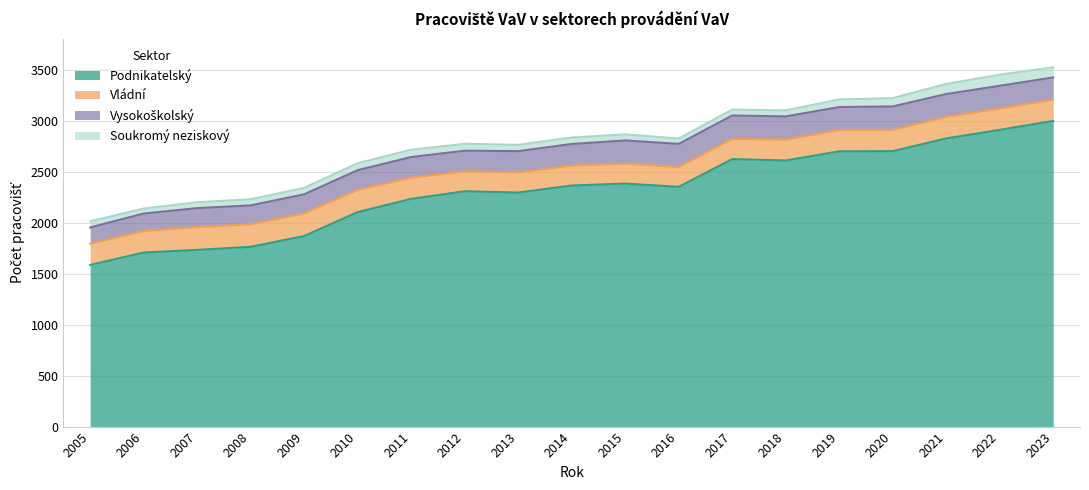

True or false: Podnikatelský and Vládní intersect in this chart.

False